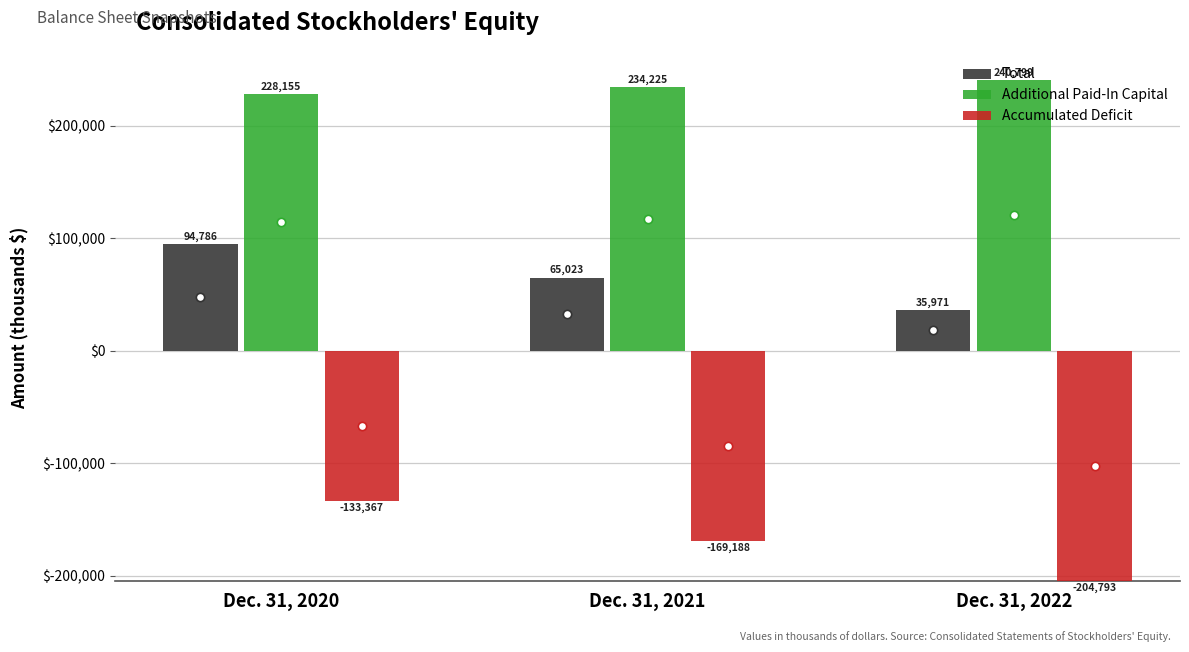

Where is Accumulated Deficit nearest to the value 169080?

Dec. 31, 2021